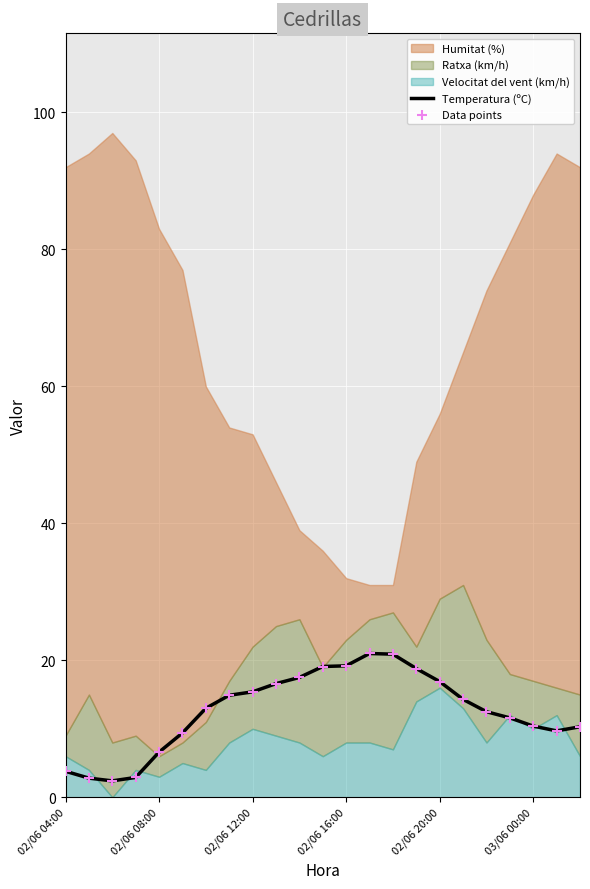

What is the highest value of the Temperatura (ºC) series?

21.0